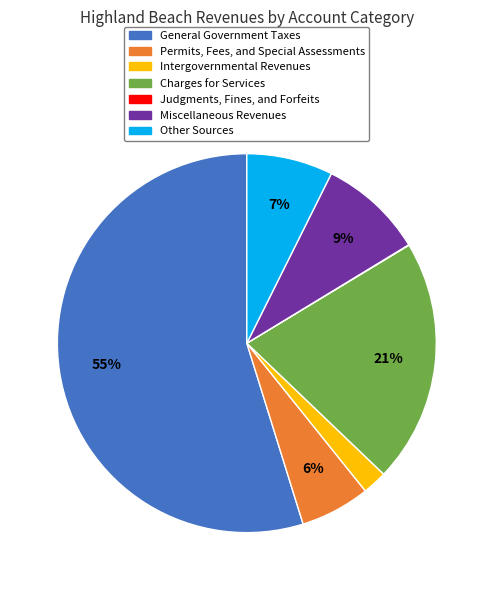

What is the largest slice in the pie chart?

General Government Taxes